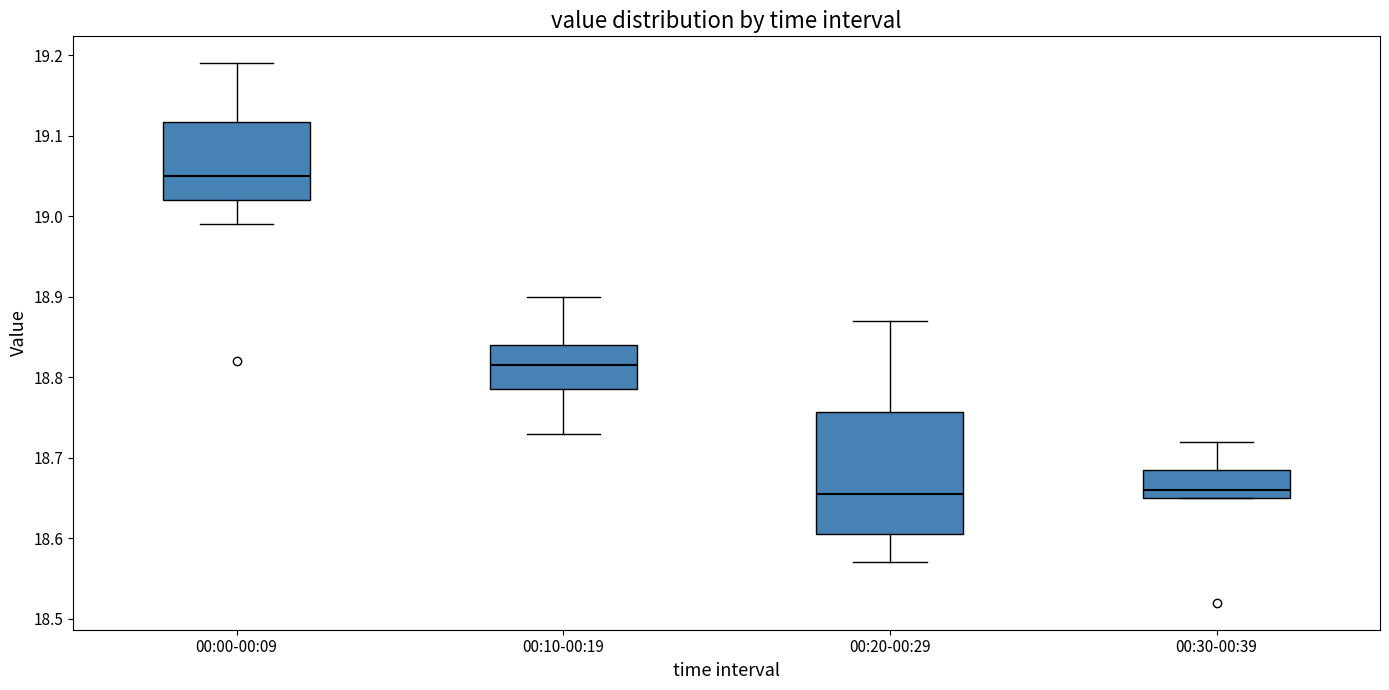

Reading left to right, read every box against the y-axis: the position of its median line, the range the box covers, and the ends of its whiskers. The values are not printed on the chart, so give them approximately, as read against the axis.

00:00-00:09: median 19.05, box 19.02 to 19.12, whiskers 18.99 to 19.19
00:10-00:19: median 18.82, box 18.79 to 18.84, whiskers 18.73 to 18.90
00:20-00:29: median 18.66, box 18.61 to 18.76, whiskers 18.57 to 18.87
00:30-00:39: median 18.66, box 18.65 to 18.69, whiskers 18.65 to 18.72